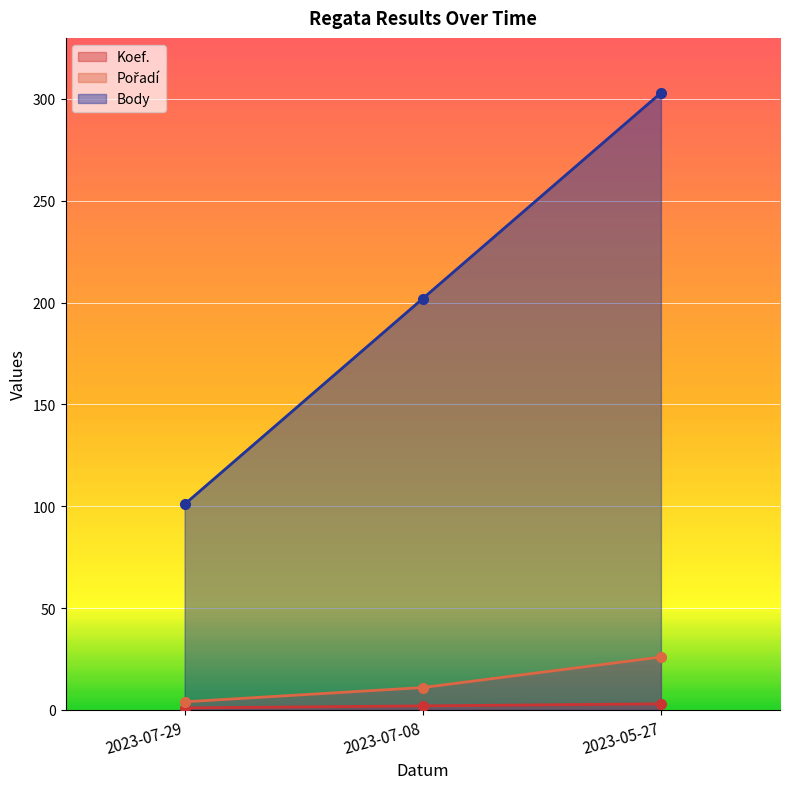

Rank the series by their maximum value, from lowest to highest.

Koef., Pořadí, Body